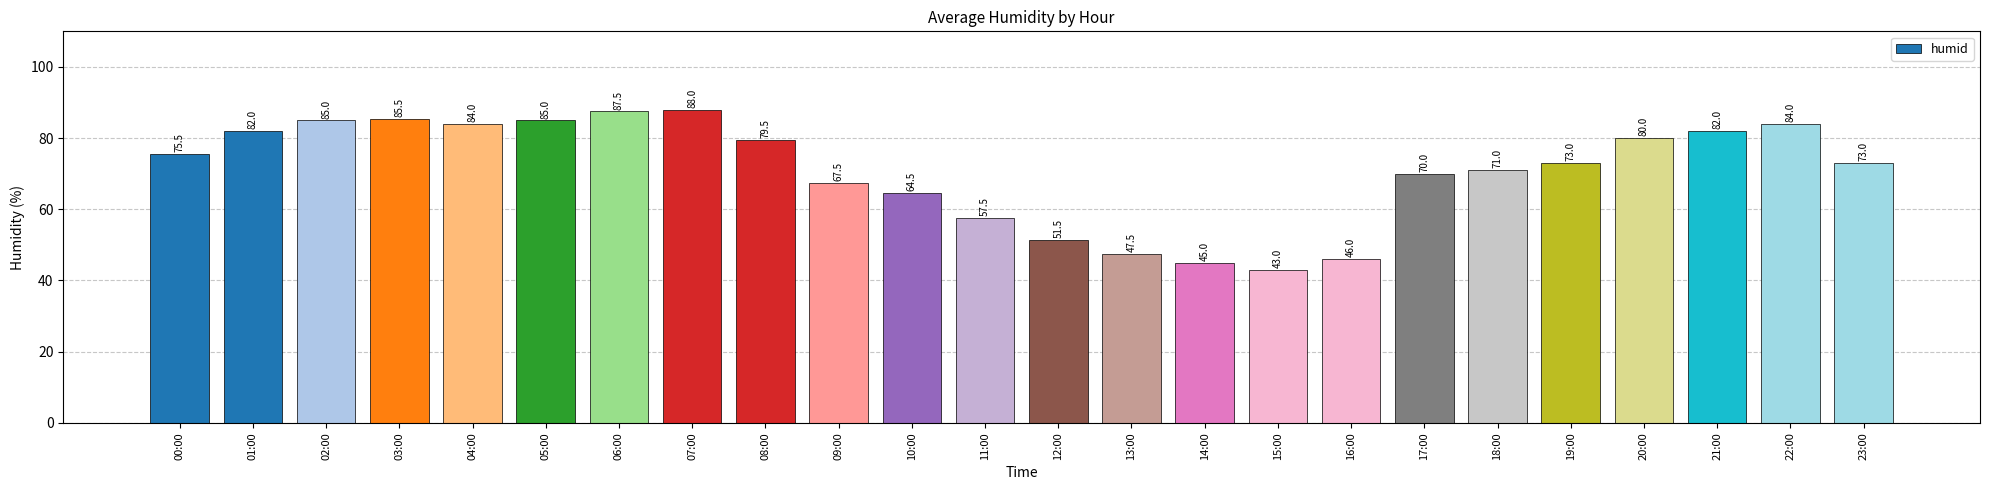

Does the chart contain stacked bars?

No